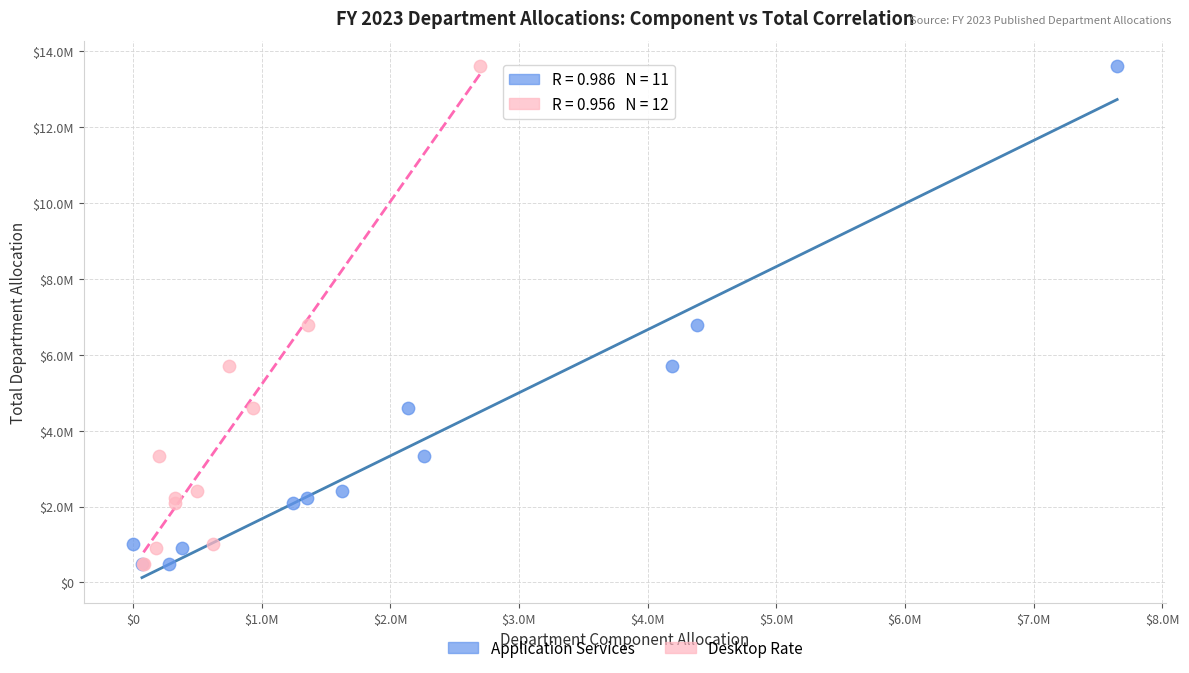

What are all the series names shown in the legend?

Application Services, Desktop Rate